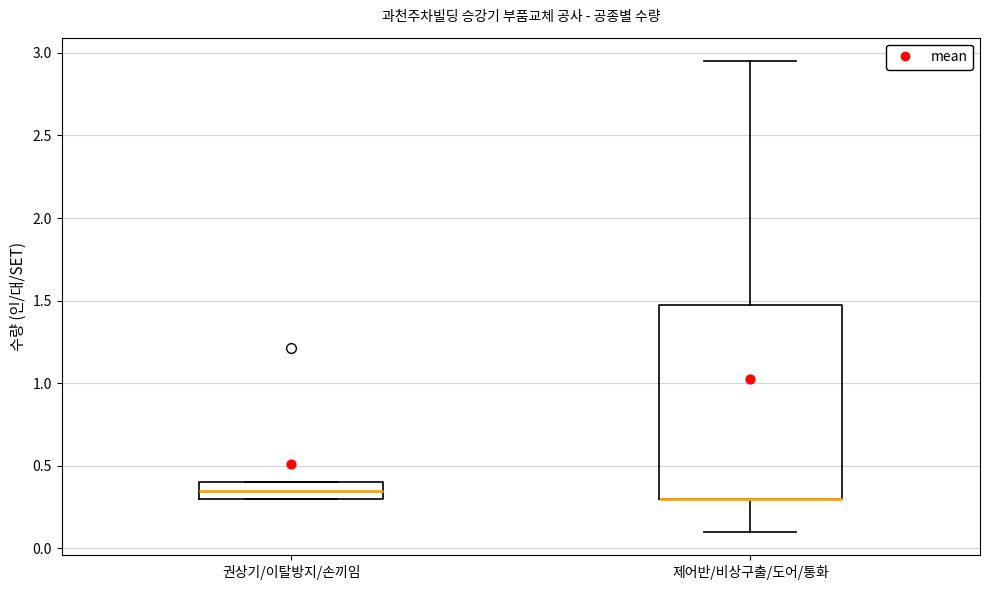

Reading left to right, transcribe this box plot: for each box, give where its median line is, the range the box spans, and where its two whiskers end, as read against the y-axis. The values are not printed on the chart, so give them approximately, as read against the axis.

권상기/이탈방지/손끼임: median 0.35, box 0.30 to 0.40, whiskers 0.30 to 0.40
제어반/비상구출/도어/통화: median 0.30 (drawn on the box's lower edge), box 0.30 to 1.50, whiskers 0.10 to 2.95